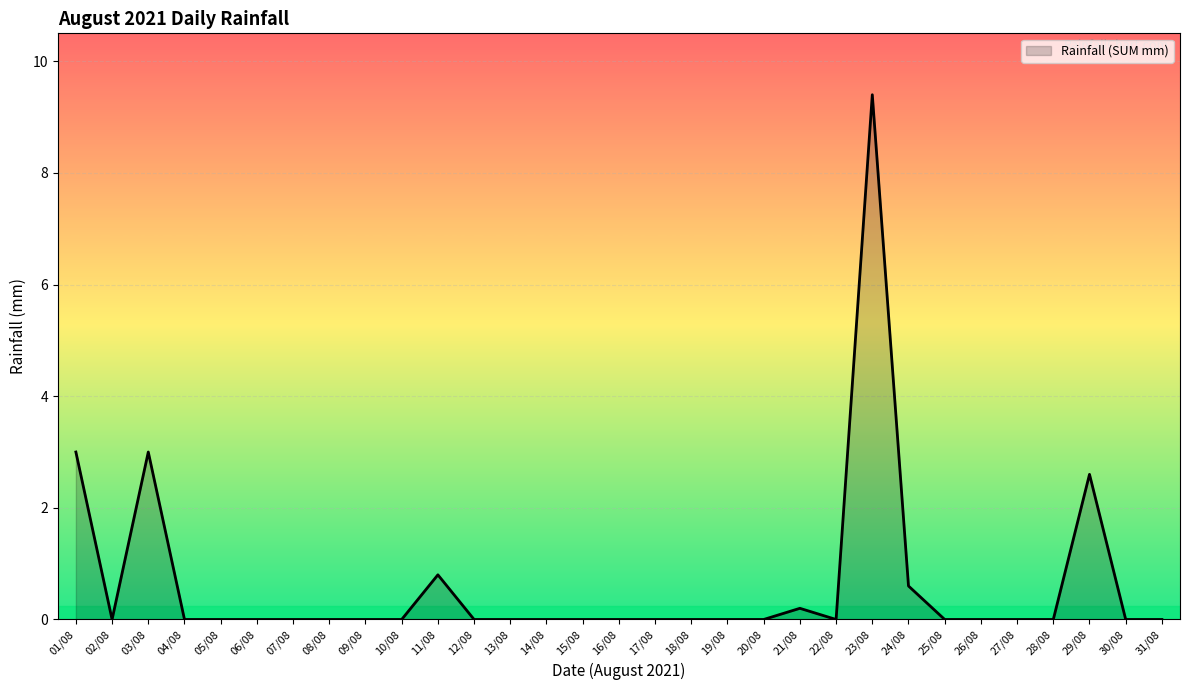

What is the difference between the maximum and minimum values?

9.4